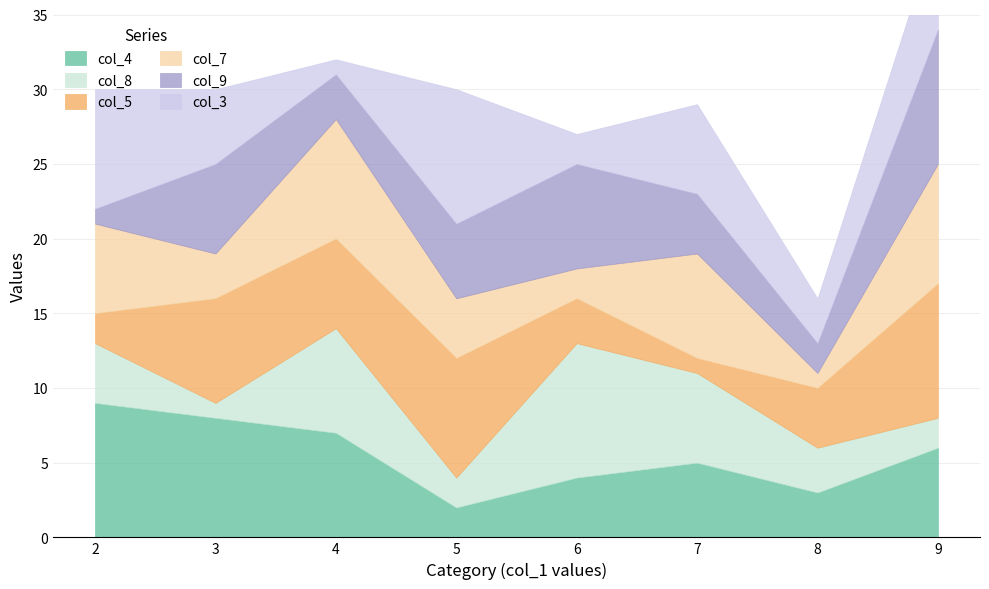

What is the total value across all series at 2?

30